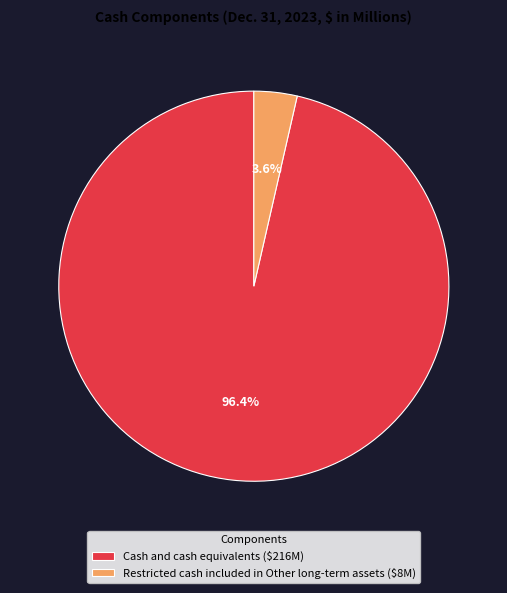

To the nearest percent, what is the combined percentage of Cash and cash equivalents and Restricted cash included in Other long-term assets?

100%